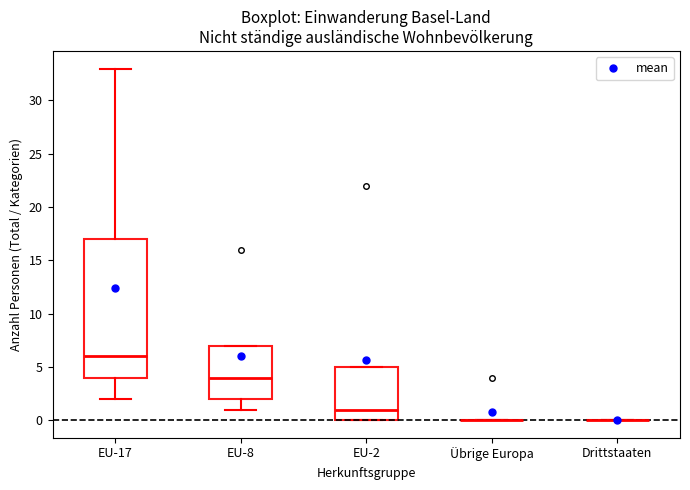

Comparing the boxes themselves (not the whiskers), which one is the tallest?

EU-17